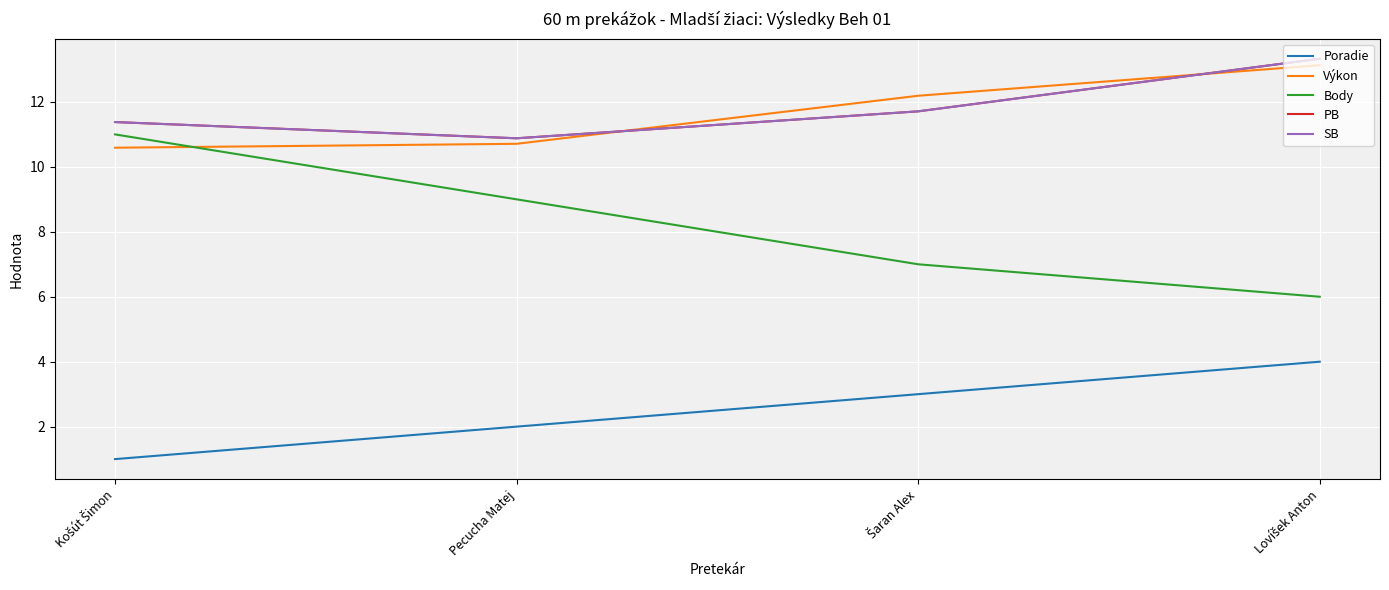

How many intersections are there between Výkon and SB?

2